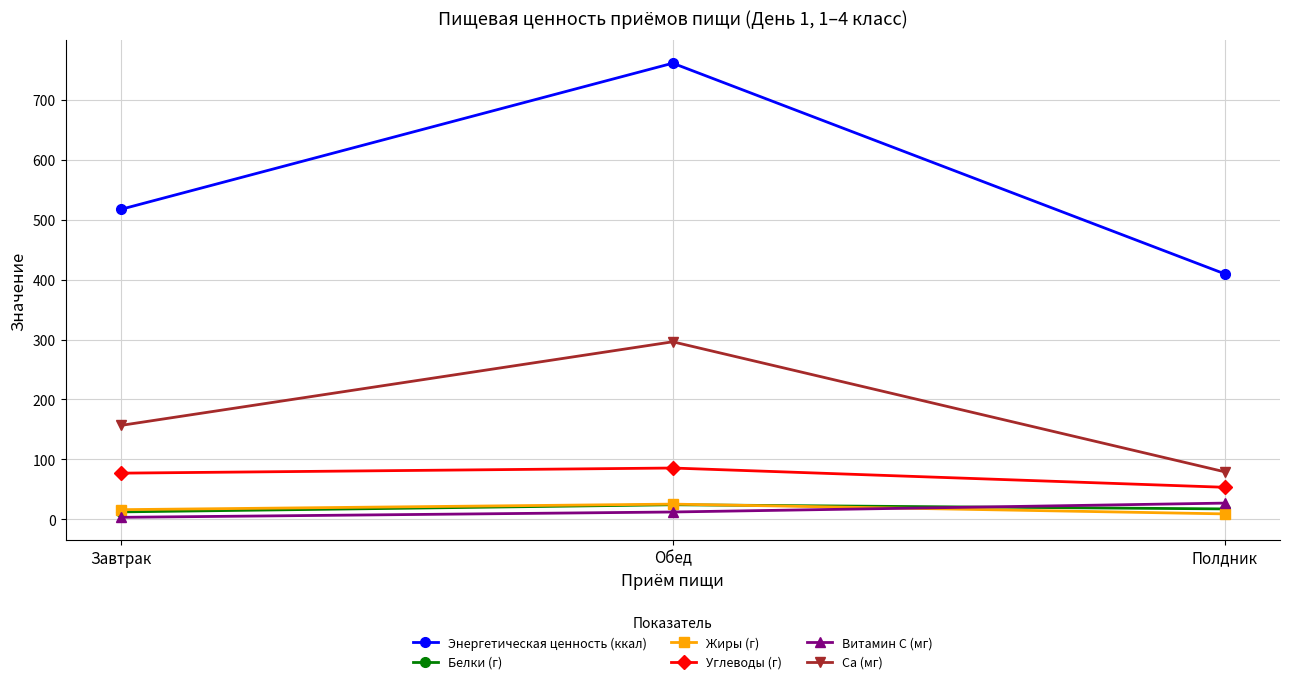

Reading right to left, extract all data points from this chart.

Энергетическая ценность (ккал): Полдник=409.6	Обед=761.4	Завтрак=517.3
Белки (г): Полдник=17.2	Обед=24.1	Завтрак=12.2
Жиры (г): Полдник=8.8	Обед=25.2	Завтрак=15.9
Углеводы (г): Полдник=53.3	Обед=85.4	Завтрак=76.9
Витамин С (мг): Полдник=26.9	Обед=12.0	Завтрак=3.1
Са (мг): Полдник=79.1	Обед=296.2	Завтрак=156.6